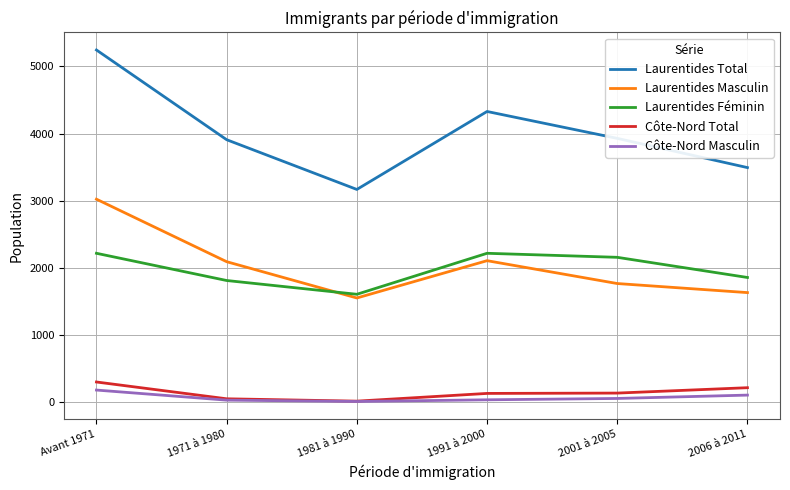

How many interior local valleys does the Laurentides Masculin series have?

1